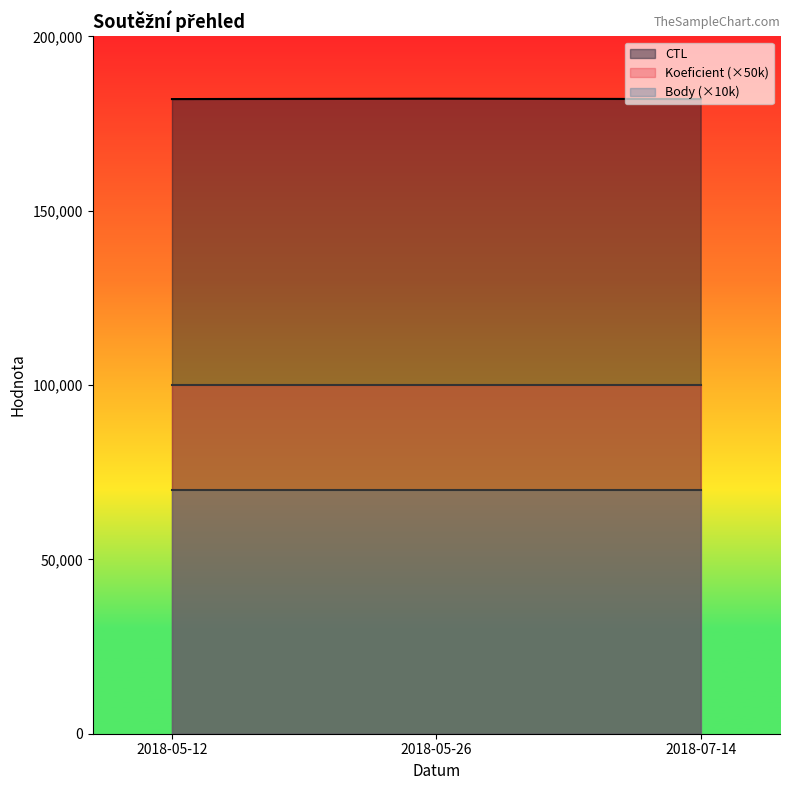

What is the sum of the Body values at 2018-05-12 and 2018-07-14?

14